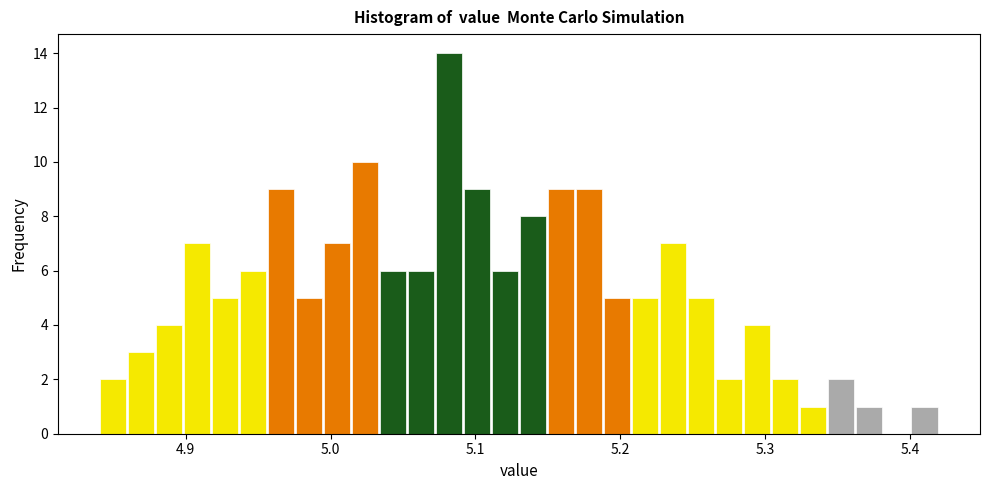

Read against the x-axis, roughly where is the centre of the tallest bar?

5.08